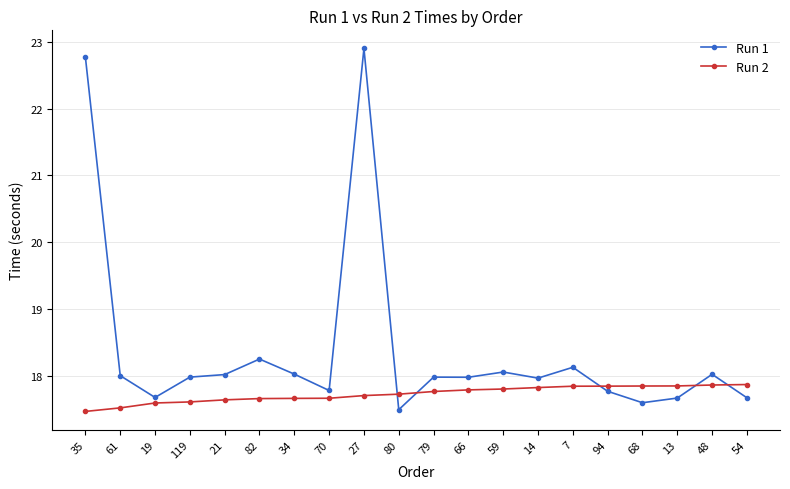

What is the spread (max minus min) of values at 14?

0.1